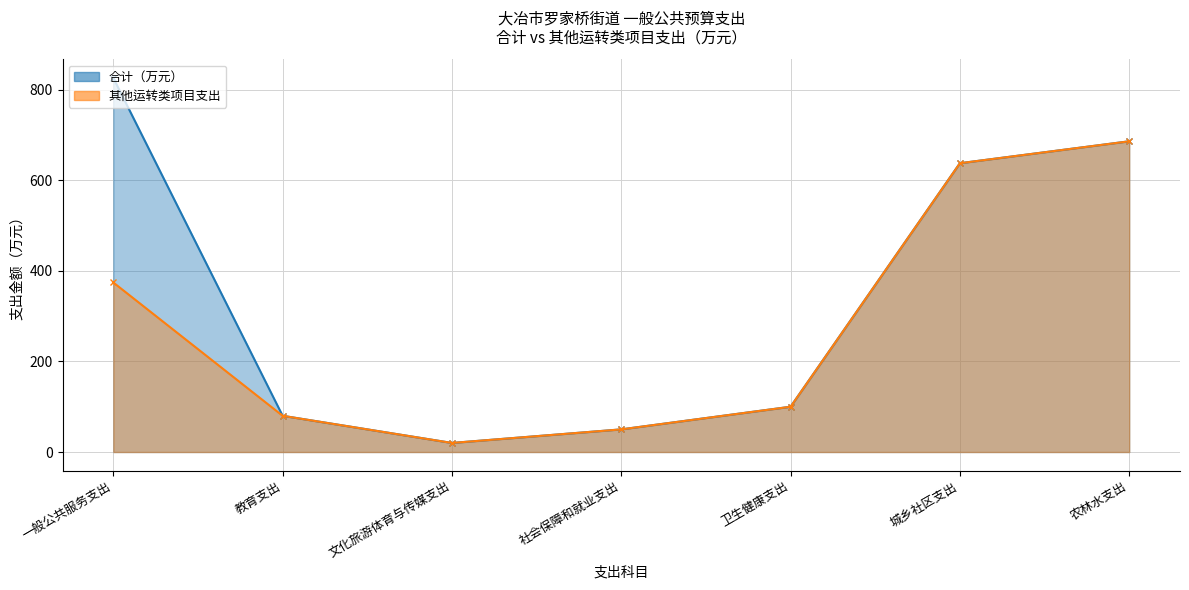

What is the difference between the 其他运转类项目支出 values at 城乡社区支出 and 社会保障和就业支出?

588.0